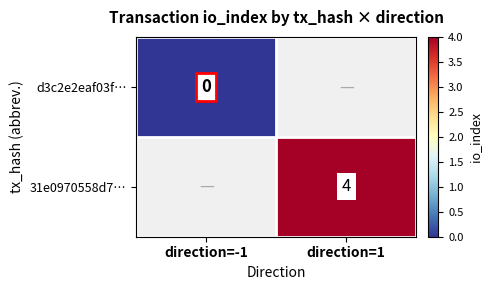

Which label corresponds to the smallest value in the chart?

direction=-1